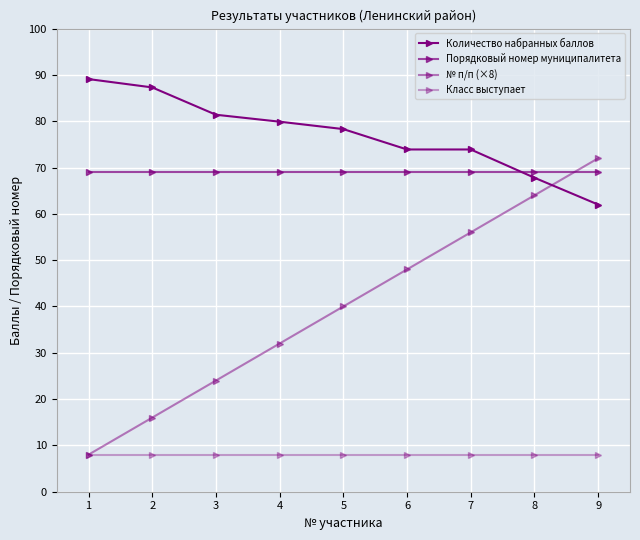

Does the chart have visible grid lines?

Yes